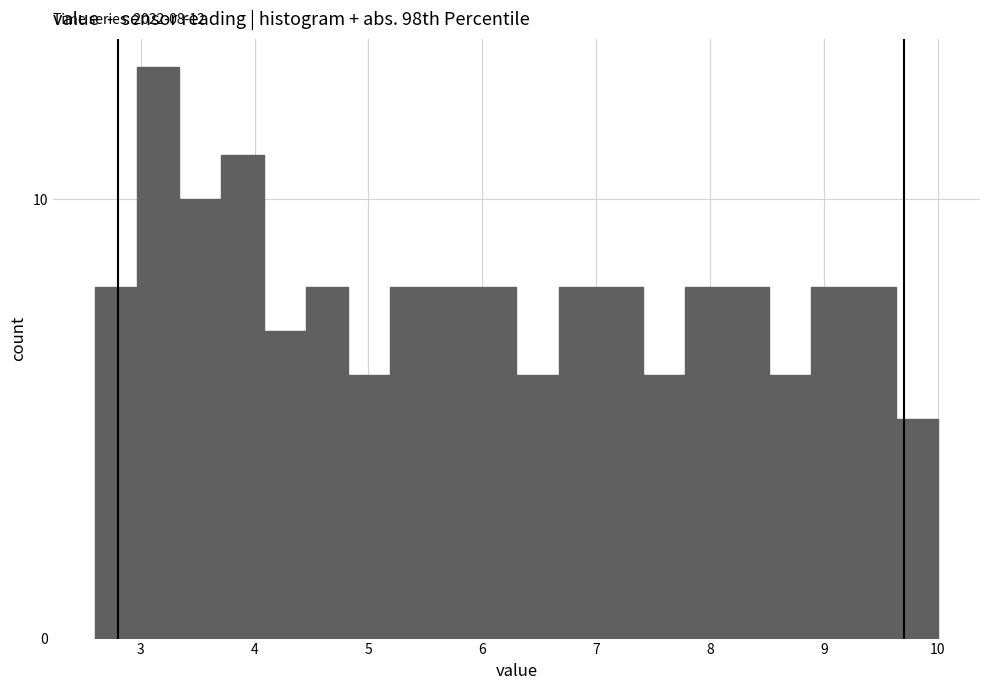

Around what value on the x-axis is the tallest bar? Give the approximate position of its centre, as read against the axis.

3.2